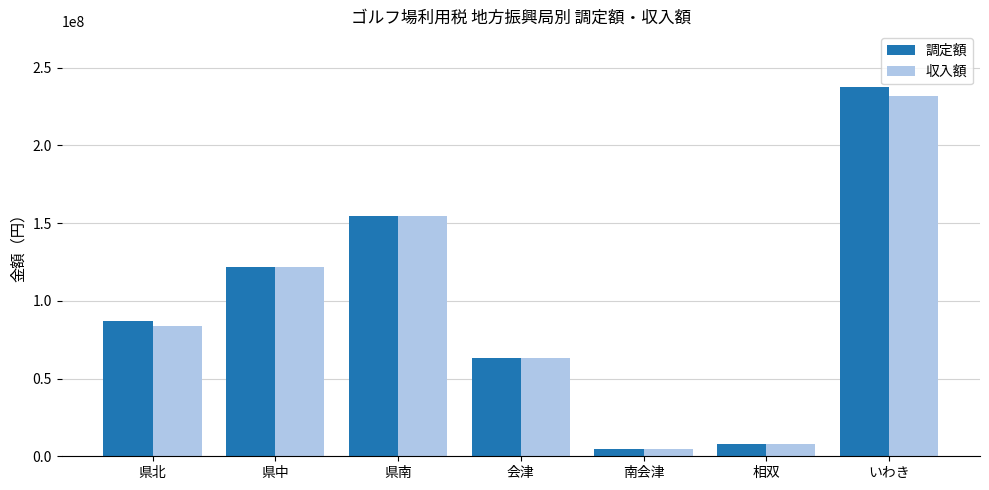

Which series has the widest spread of values?

調定額